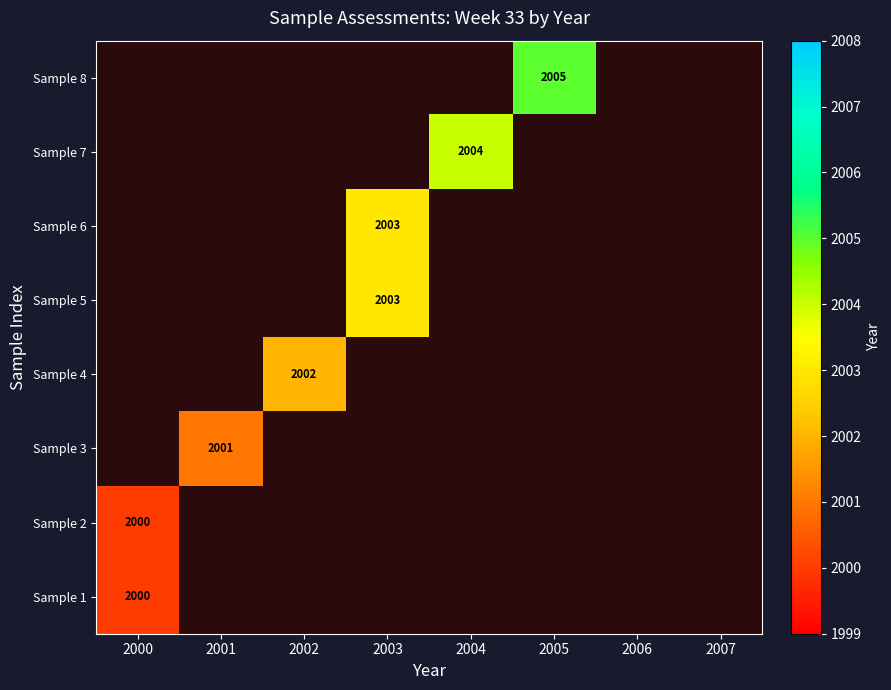

Is it true that Sample 2 equals 2820 at 2000?

False